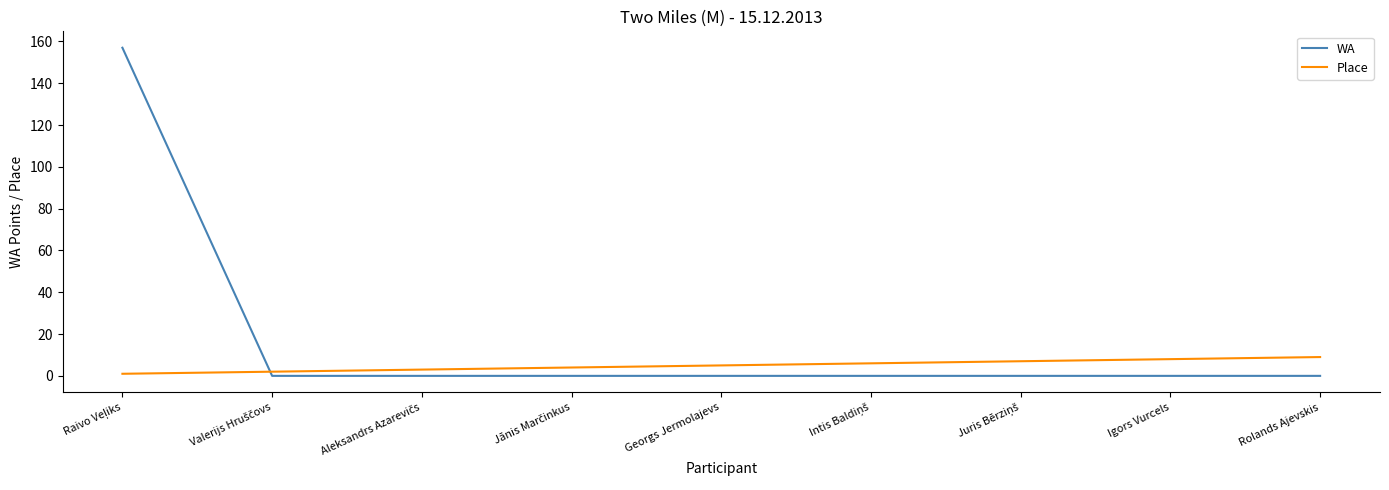

What is the difference between the maximum and minimum values in the WA series?

157